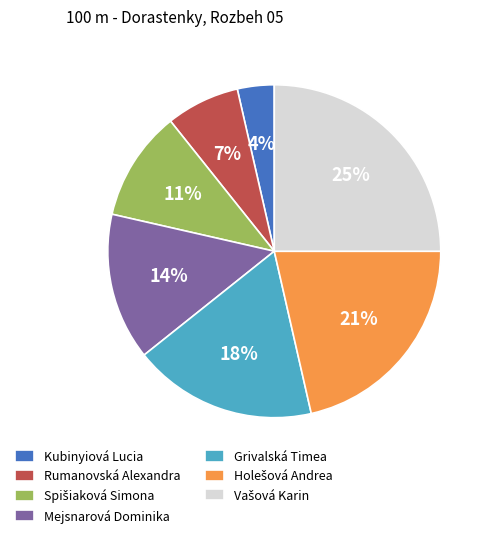

To the nearest percent, what percentage of the pie is Grivalská Timea?

18%